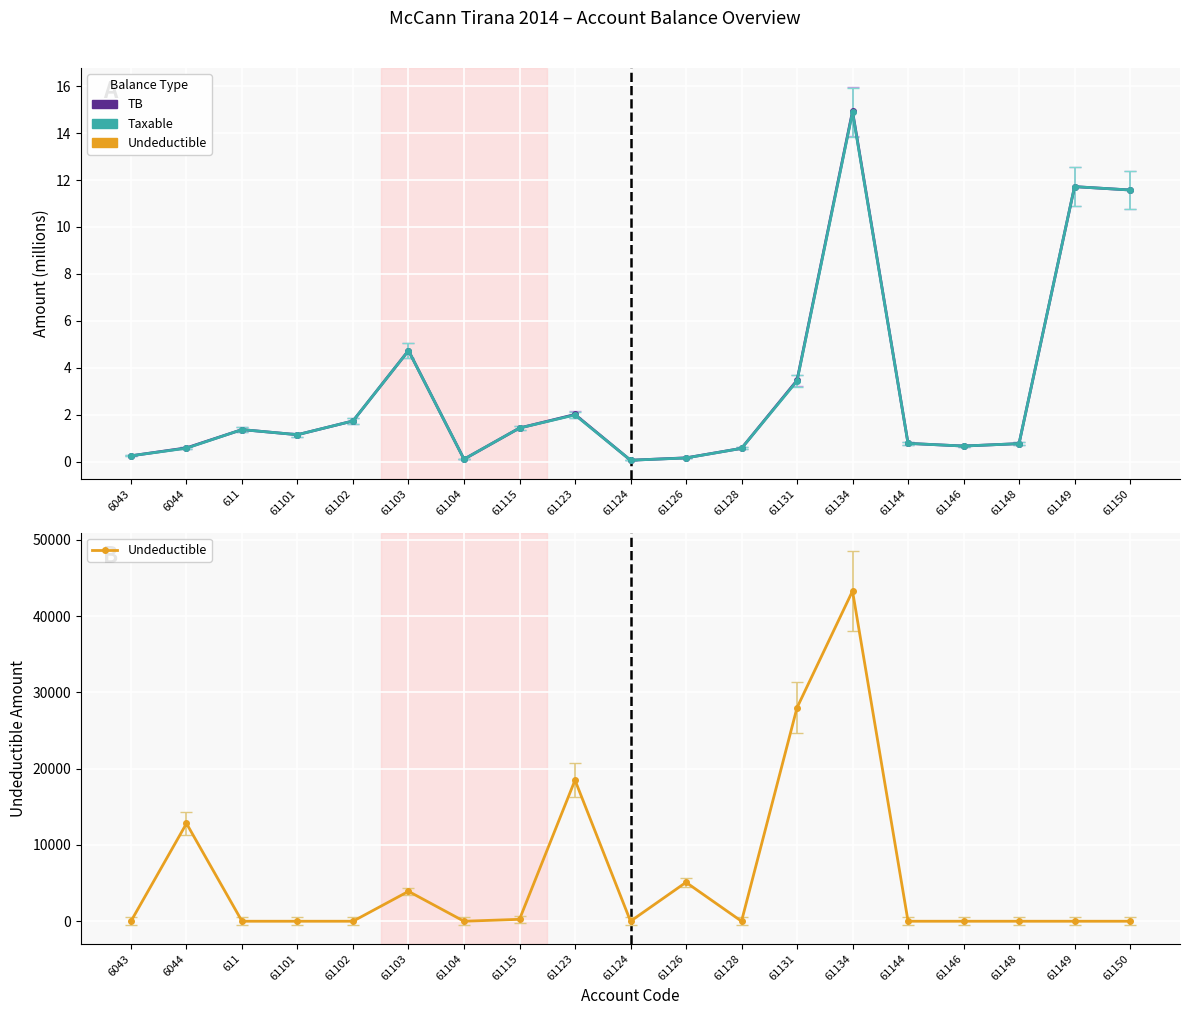

What position from the right is 61144?

5